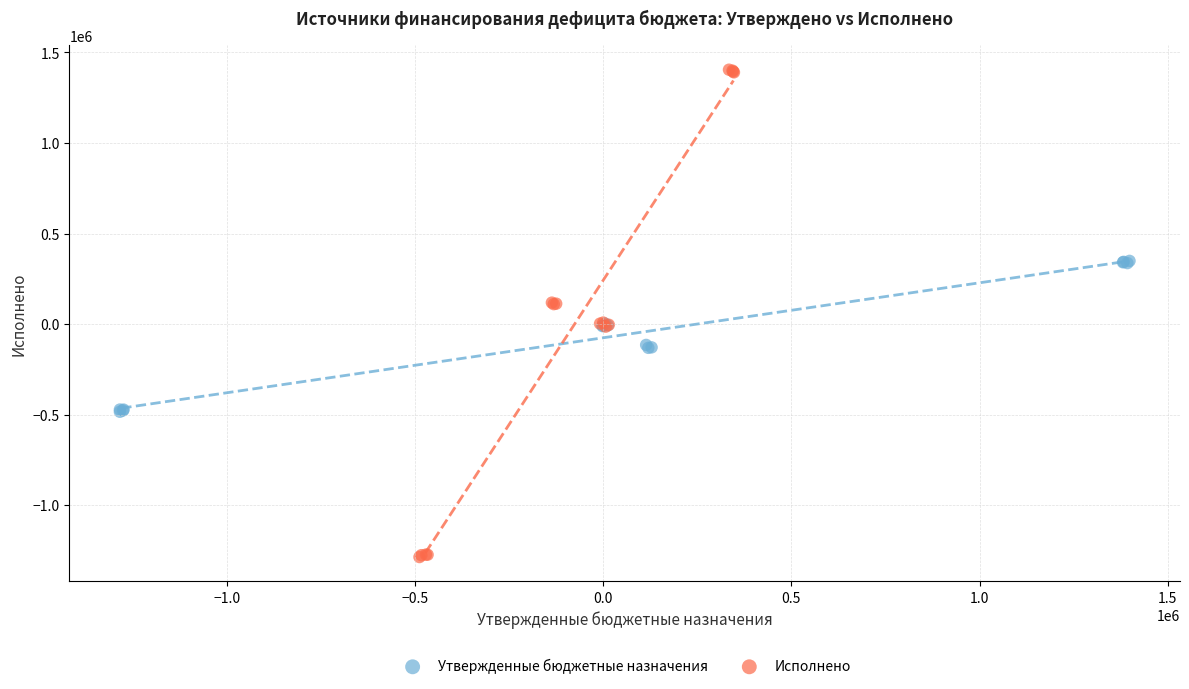

Which series has the widest spread of Y values?

Исполнено